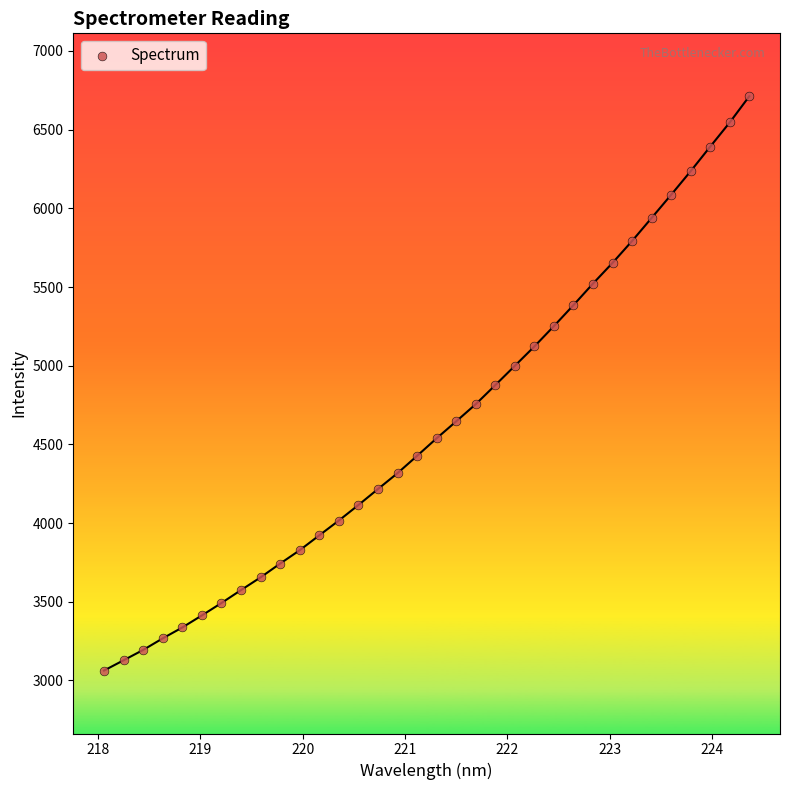

What is the range of X values (max minus min)?

6.3